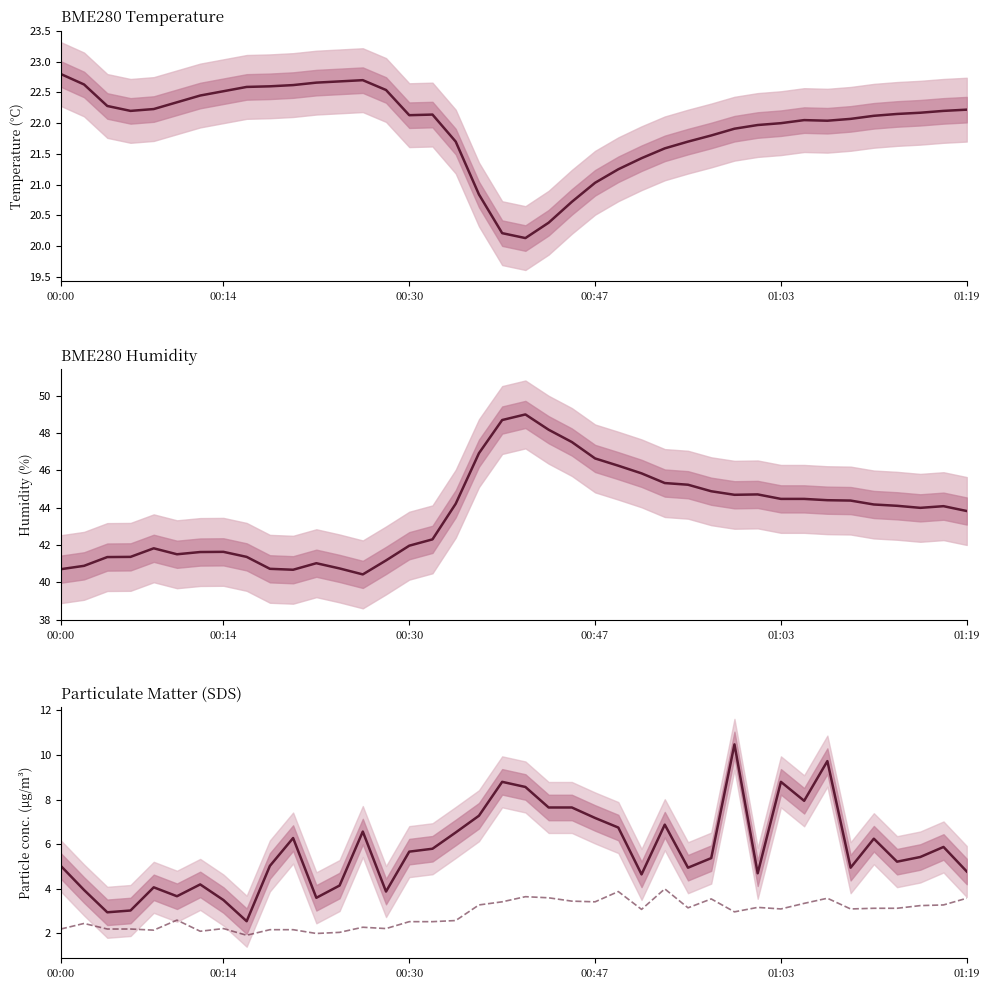

Which series has the widest spread of values?

BME280_humidity